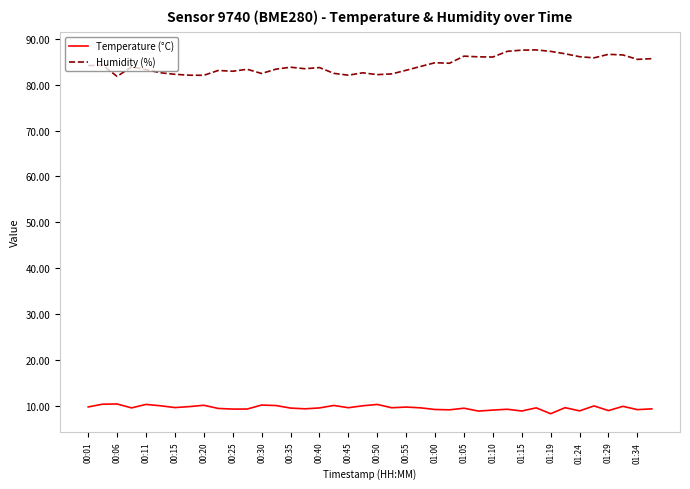

Which series has the widest spread of values?

Humidity (%)